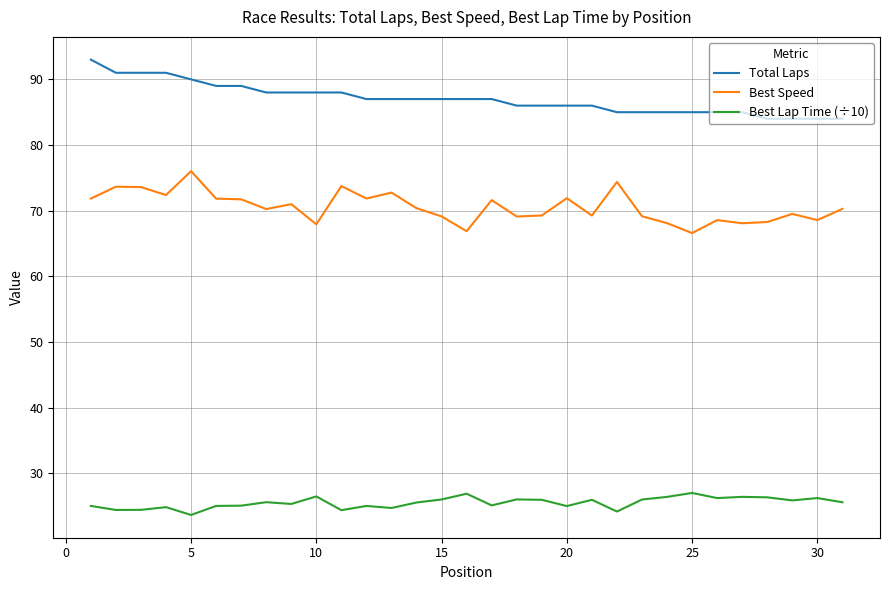

Rank the series by their average value, from highest to lowest.

Total Laps, Best Speed, Best Lap Time (÷10)